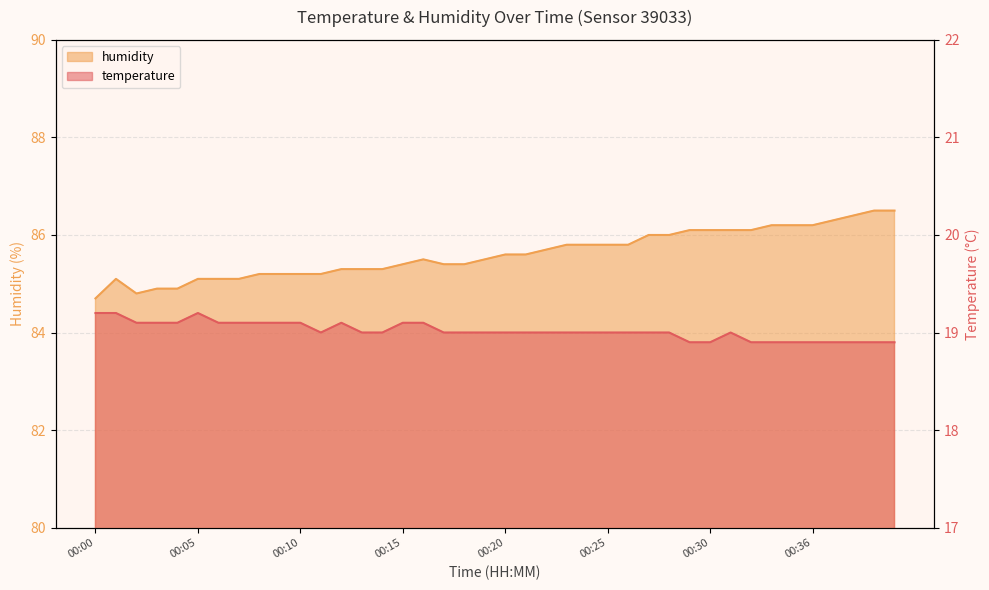

How many data points in humidity are less than 85?

4